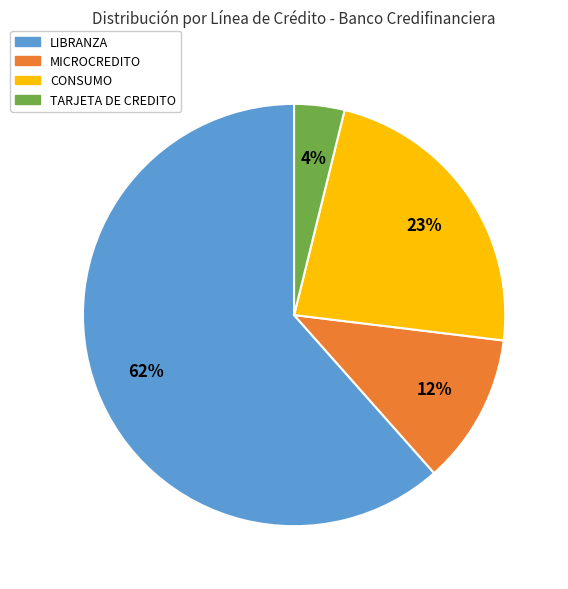

To the nearest percent, what portion does CONSUMO represent?

23%